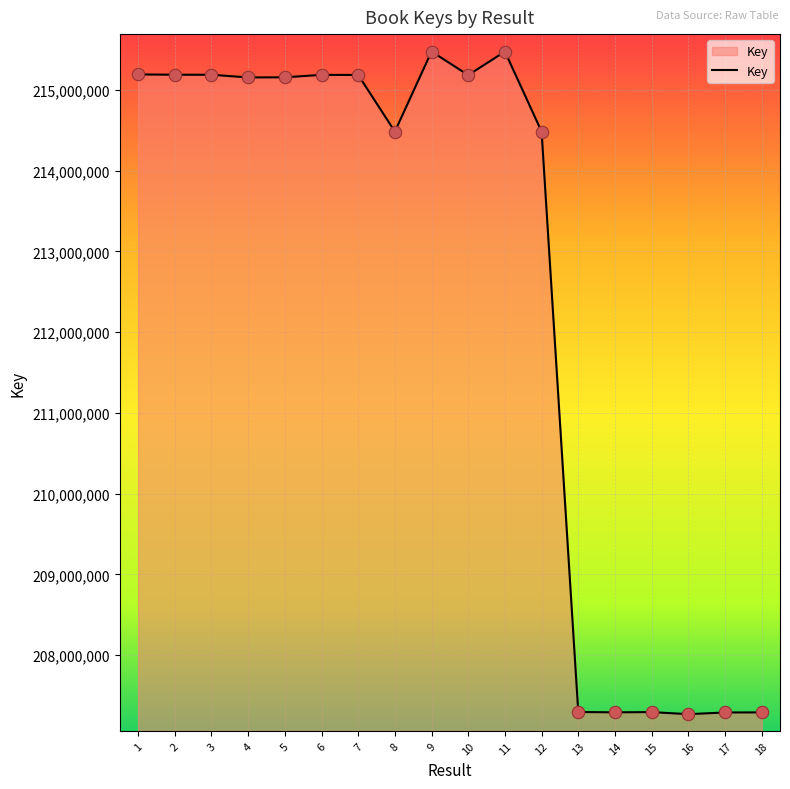

Approximately how many times larger is the value at 10 compared to 3?

1.0